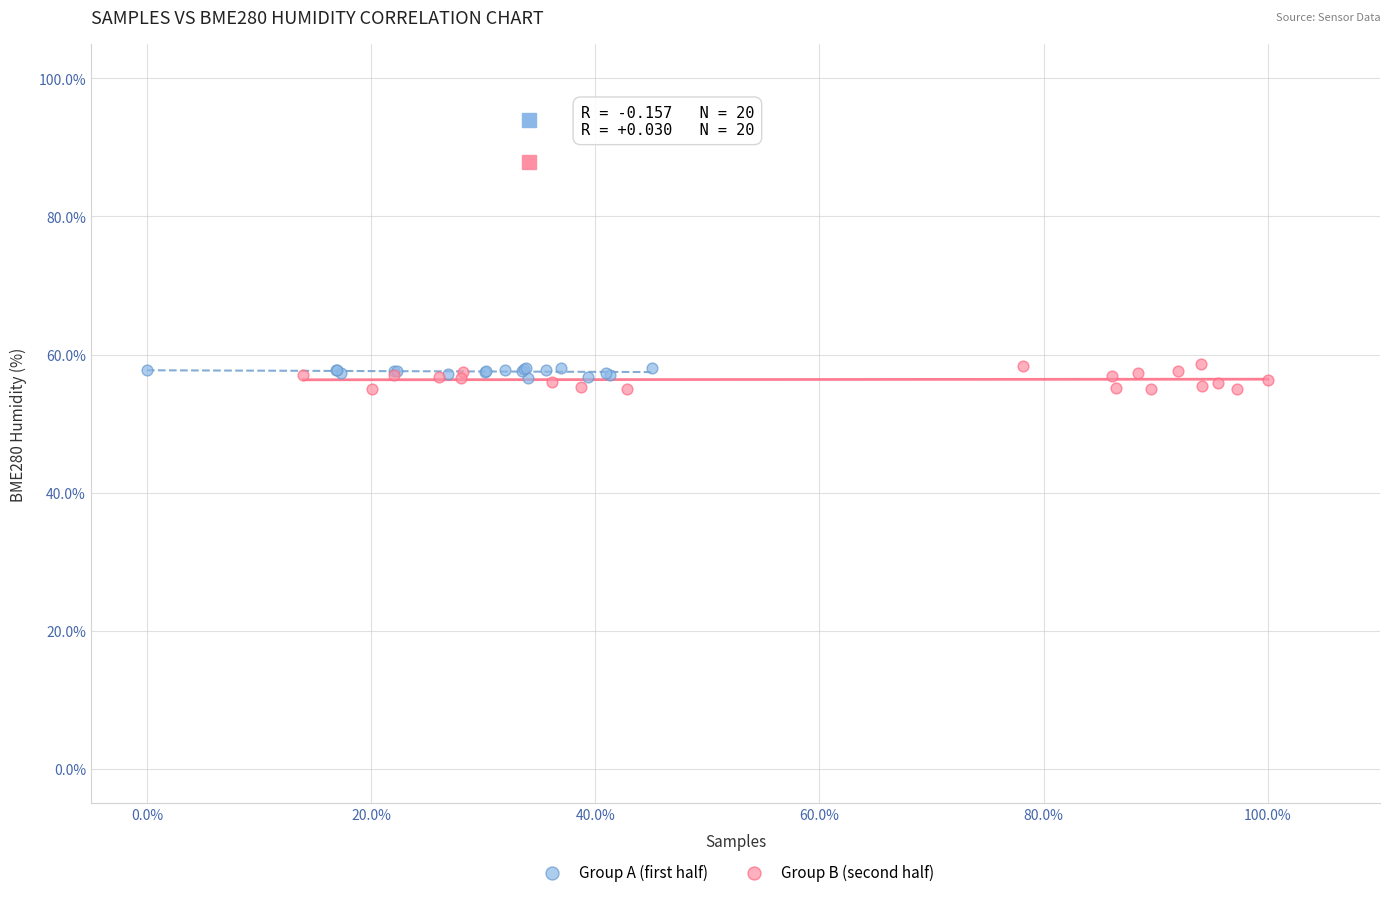

What are all the series names shown in the legend?

Group A (first half), Group B (second half)